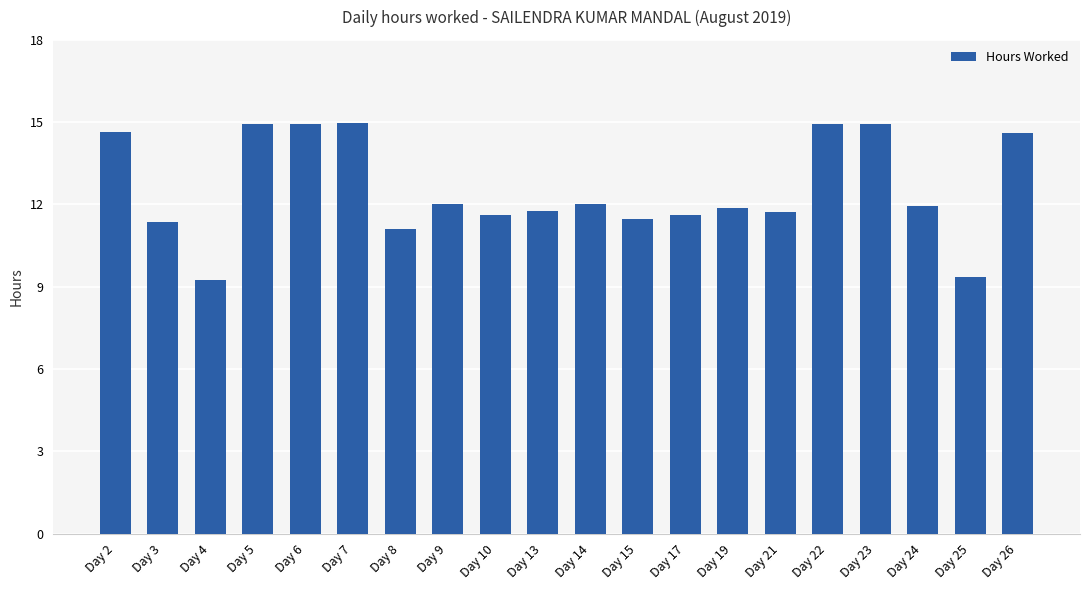

What is the change in value from Day 14 to Day 15?

-0.5